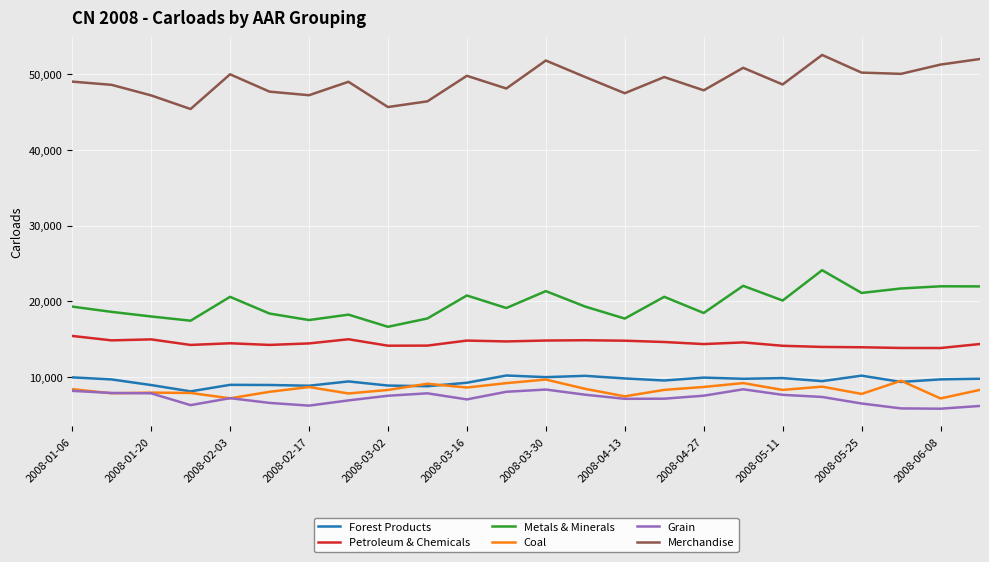

What is the difference between the second highest and second lowest values in the Petroleum & Chemicals series?

1152